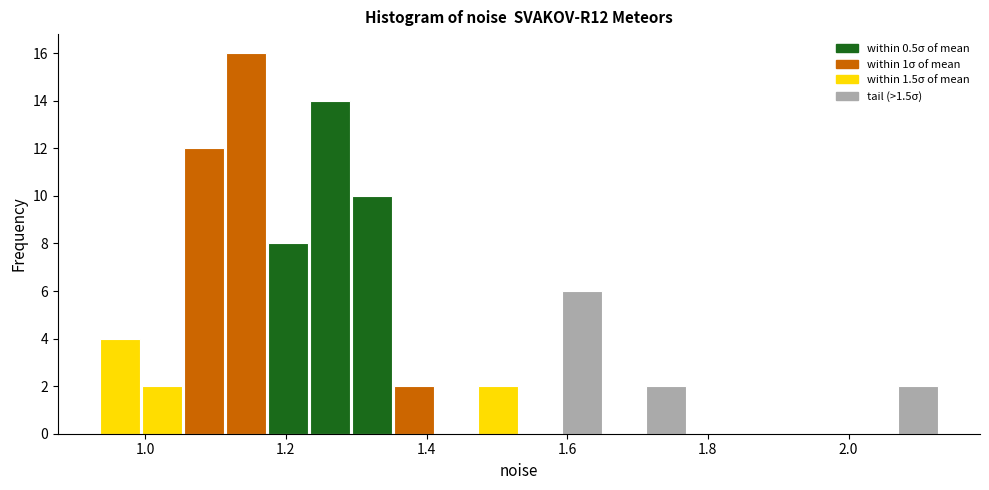

Around what value on the x-axis is the tallest bar? Give the approximate position of its centre, as read against the axis.

1.14